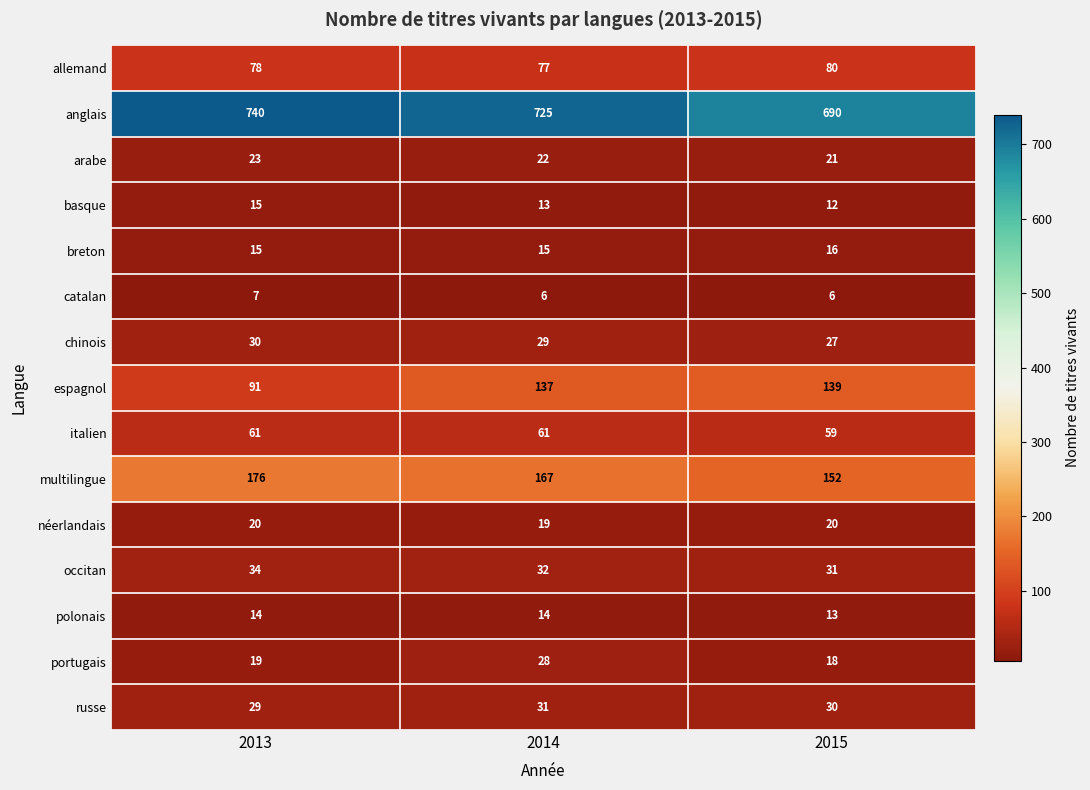

List the series in order of their peak value, highest first.

anglais, multilingue, espagnol, allemand, italien, occitan, russe, chinois, portugais, arabe, néerlandais, breton, basque, polonais, catalan